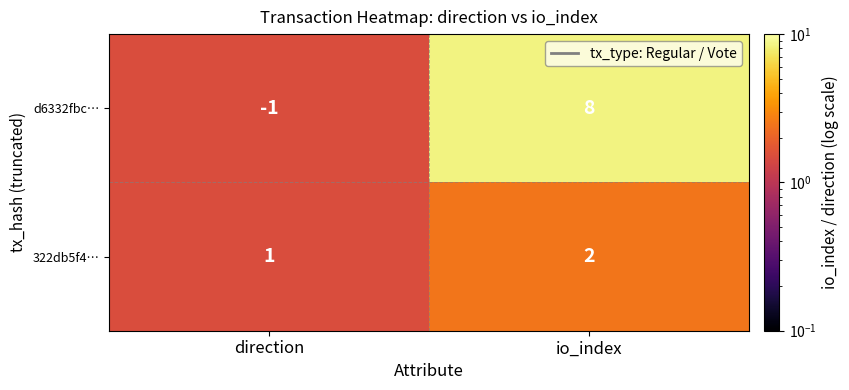

Which series has the largest range (max minus min)?

d6332fbc…